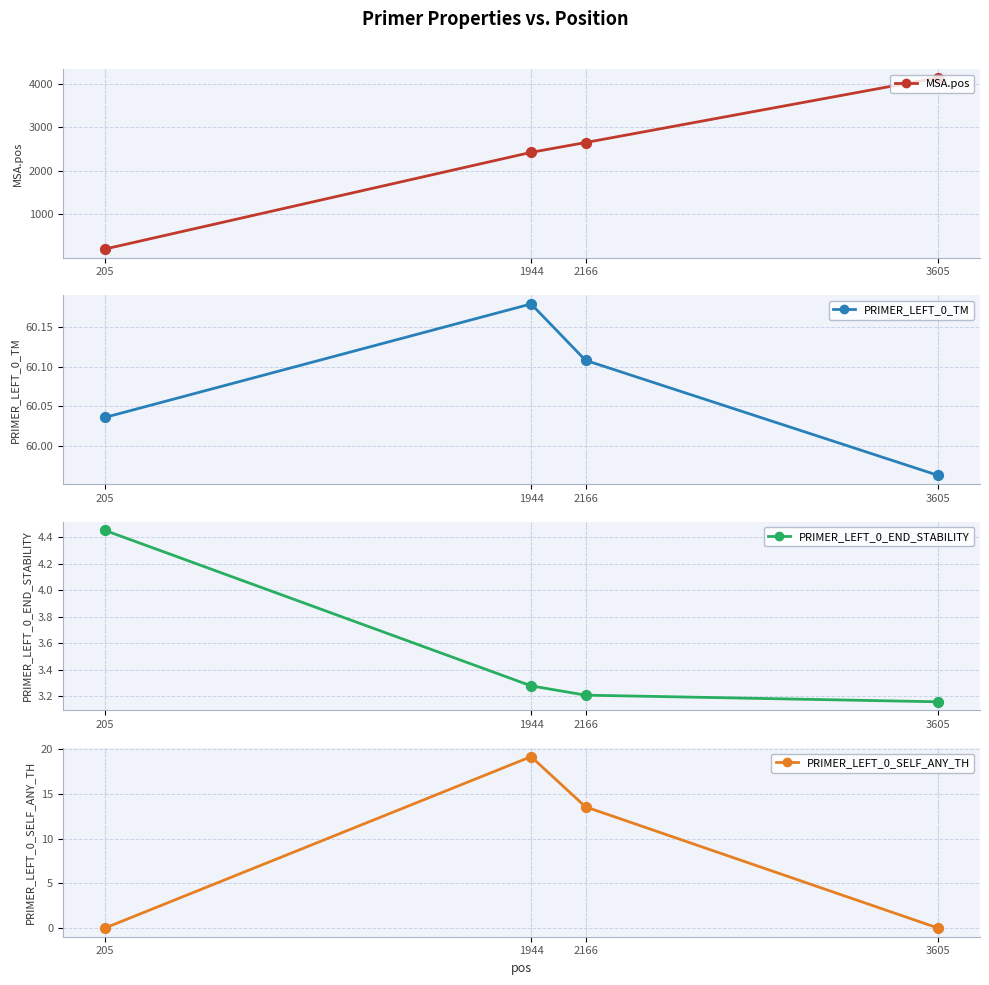

Which series has the largest Y range (max minus min)?

MSA.pos